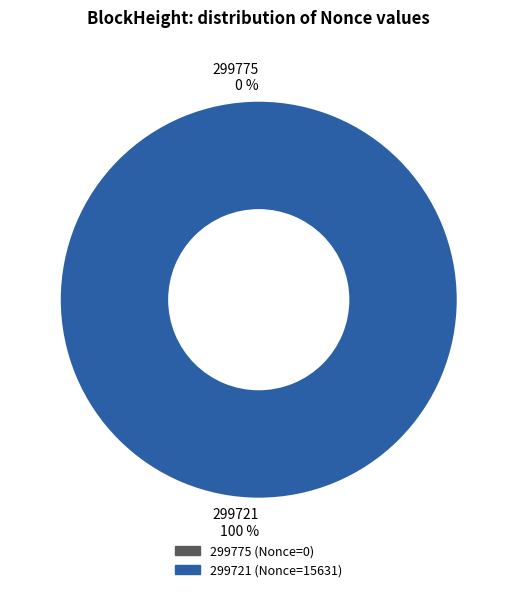

Do 299721 and 299775 together represent more than half of the pie?

Yes